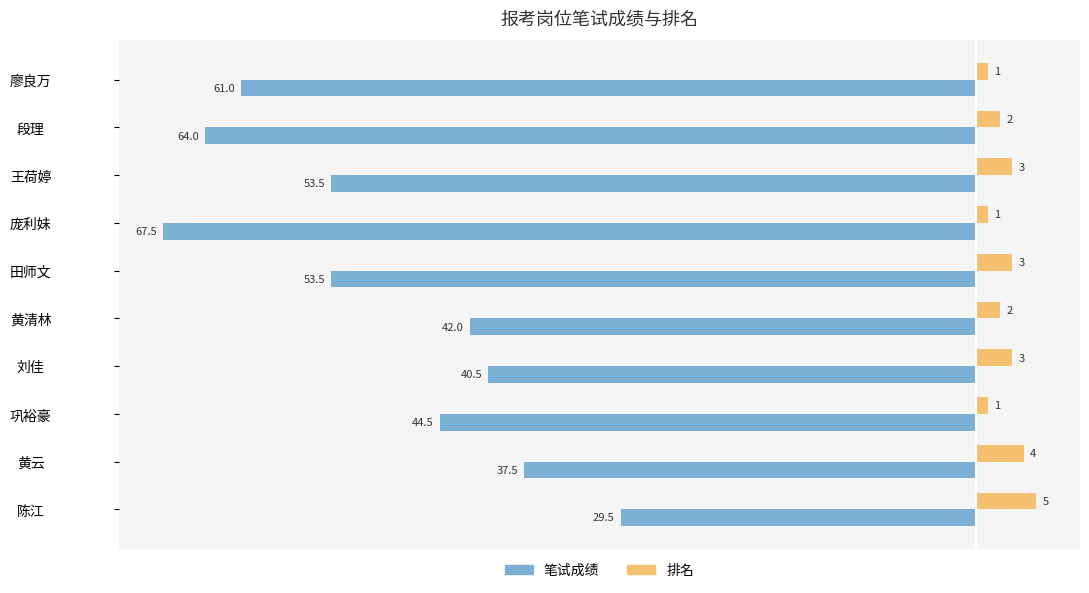

Between 刘佳 and 陈江, which series saw the biggest shift?

笔试成绩